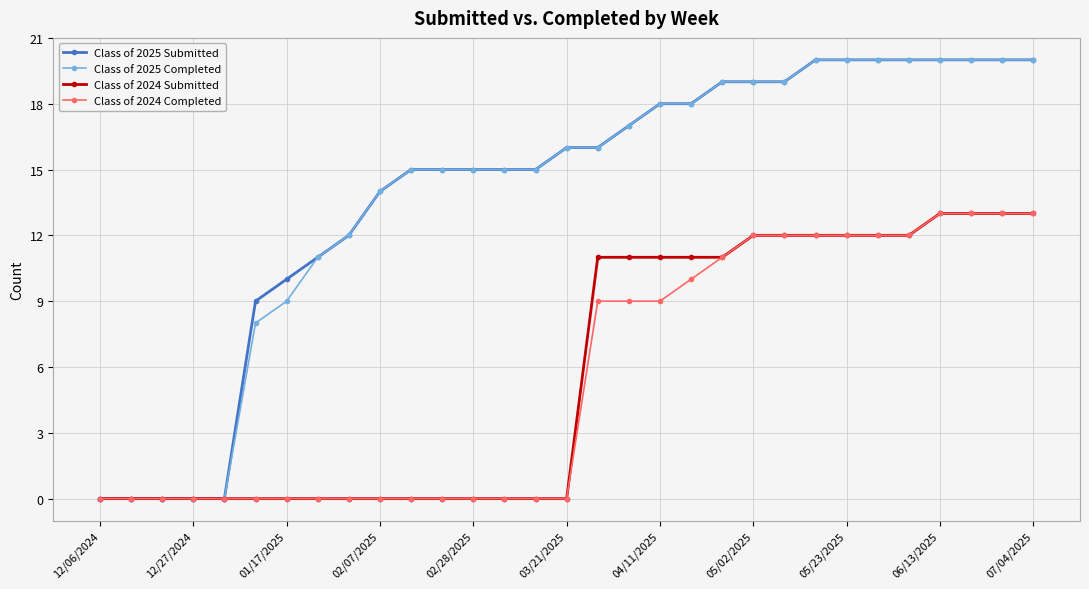

Is this an area chart (filled region under the line)?

No